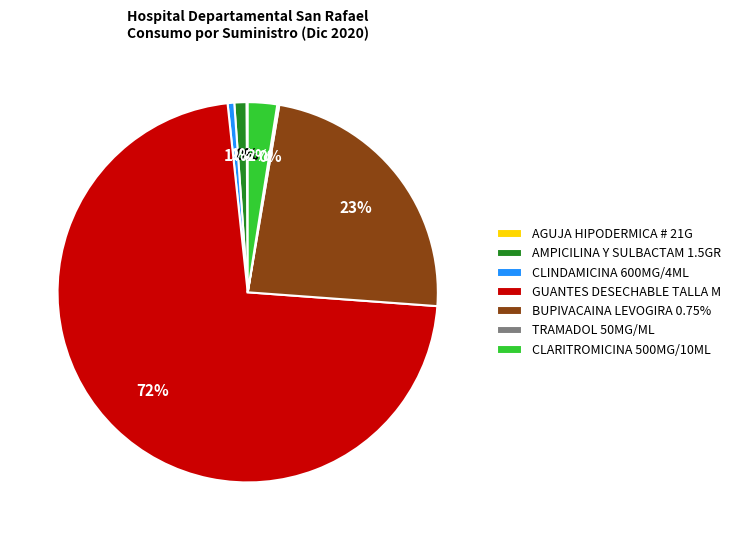

Which category has the biggest portion of the pie?

GUANTES DESECHABLE TALLA M